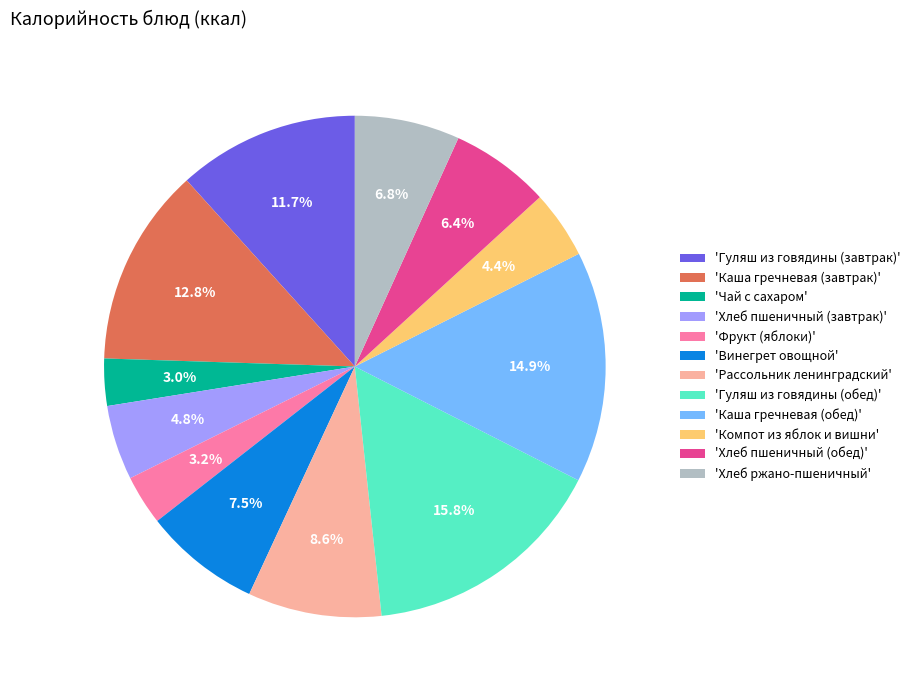

Does any single category account for the majority?

No